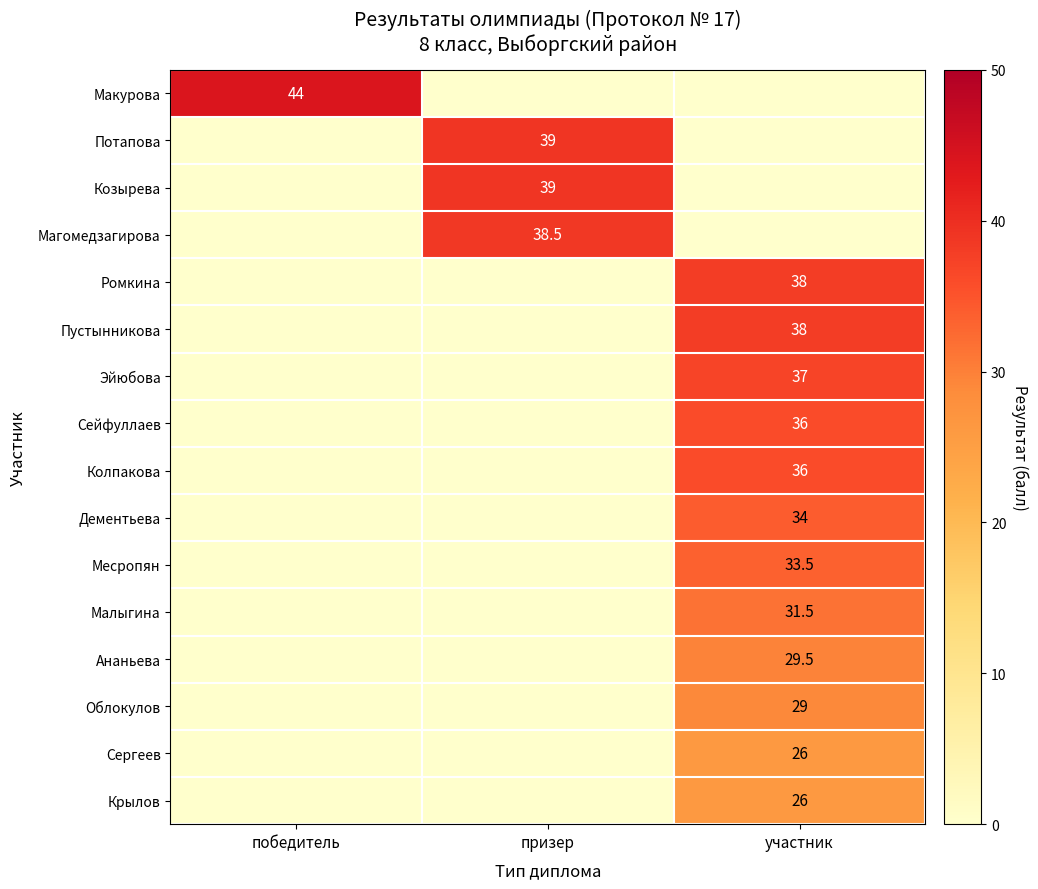

The Крылов series shows 12.2 at участник. True or false?

False